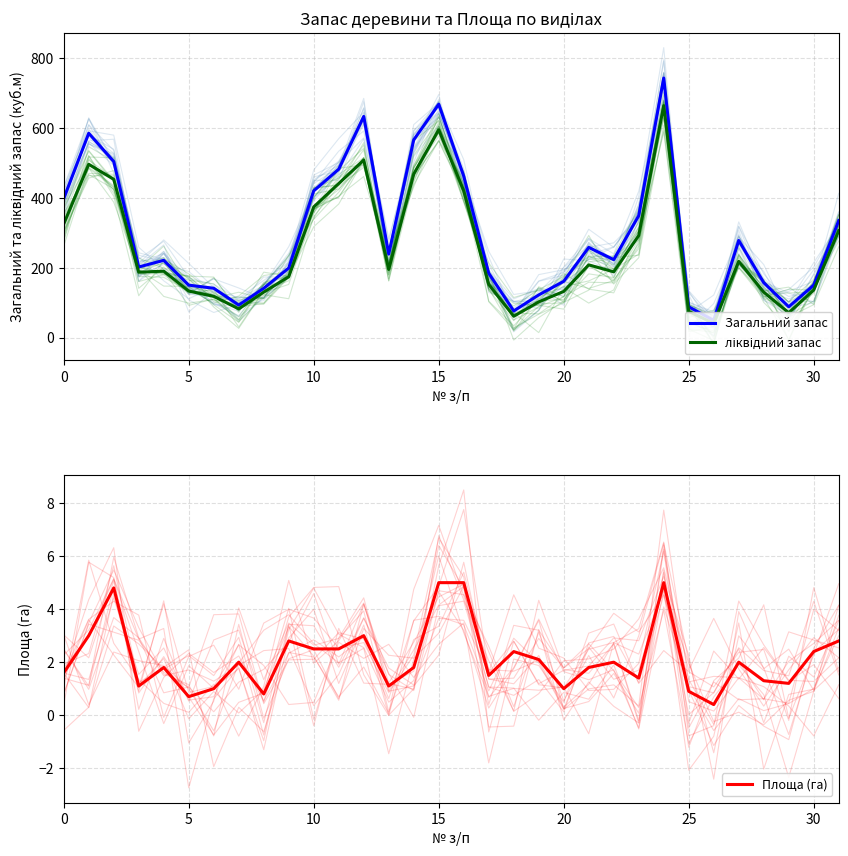

What is the lowest value of the Загальний запас series?

49